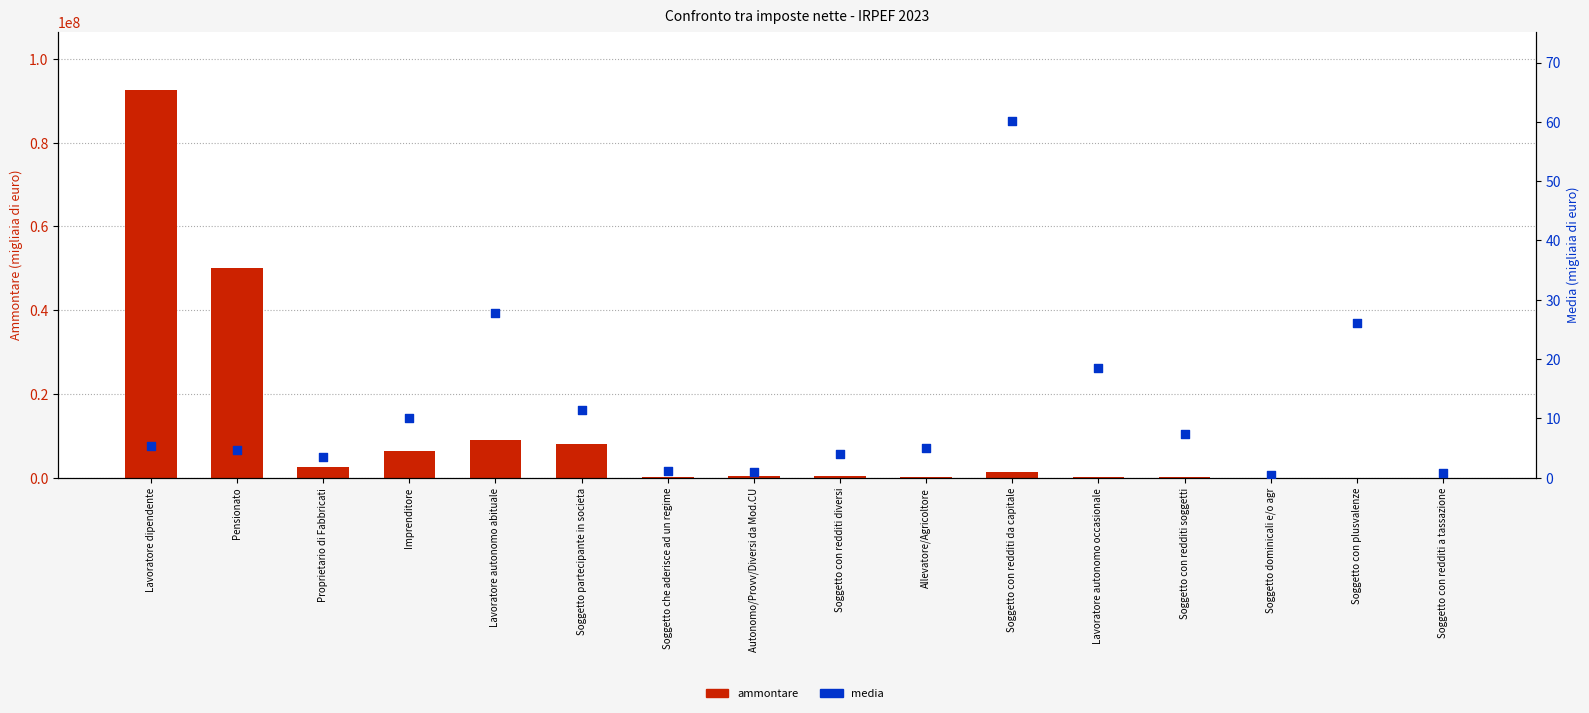

Which series contains the lowest Y value?

media